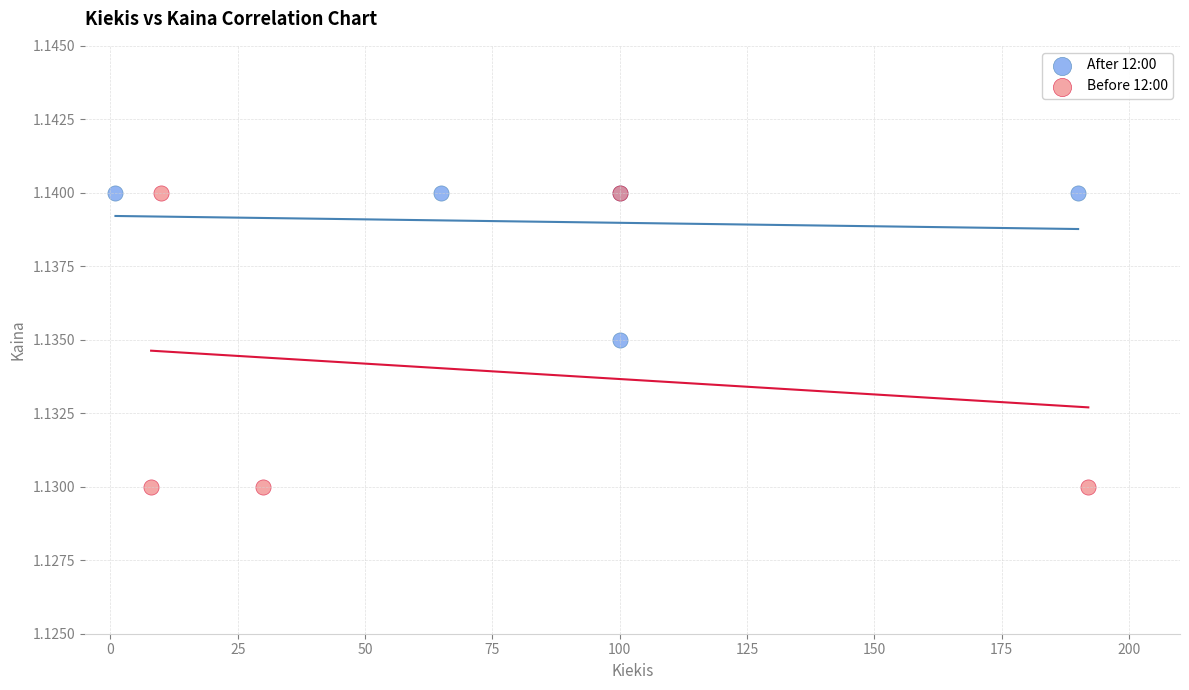

Which series contains the lowest Y value?

Before 12:00